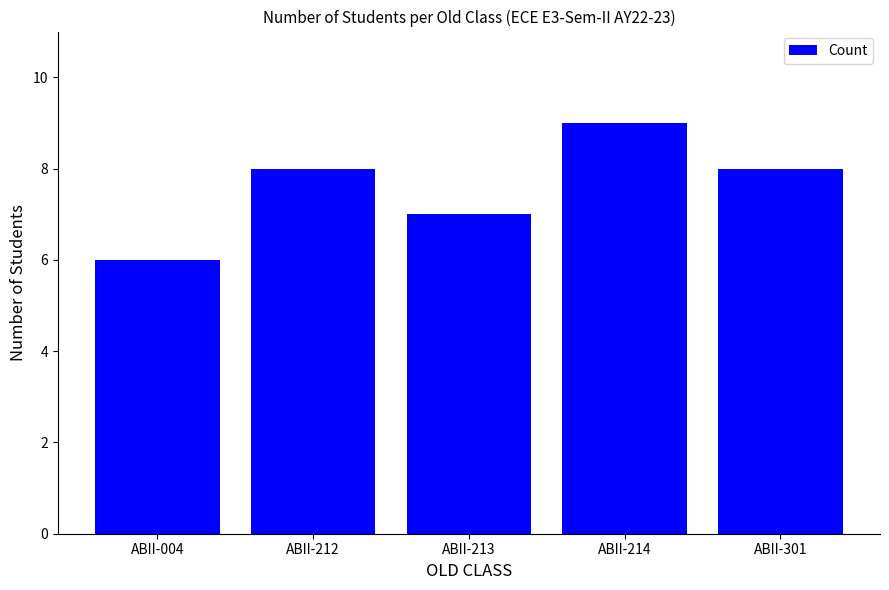

What is the change in value from ABII-213 to ABII-301?

+1